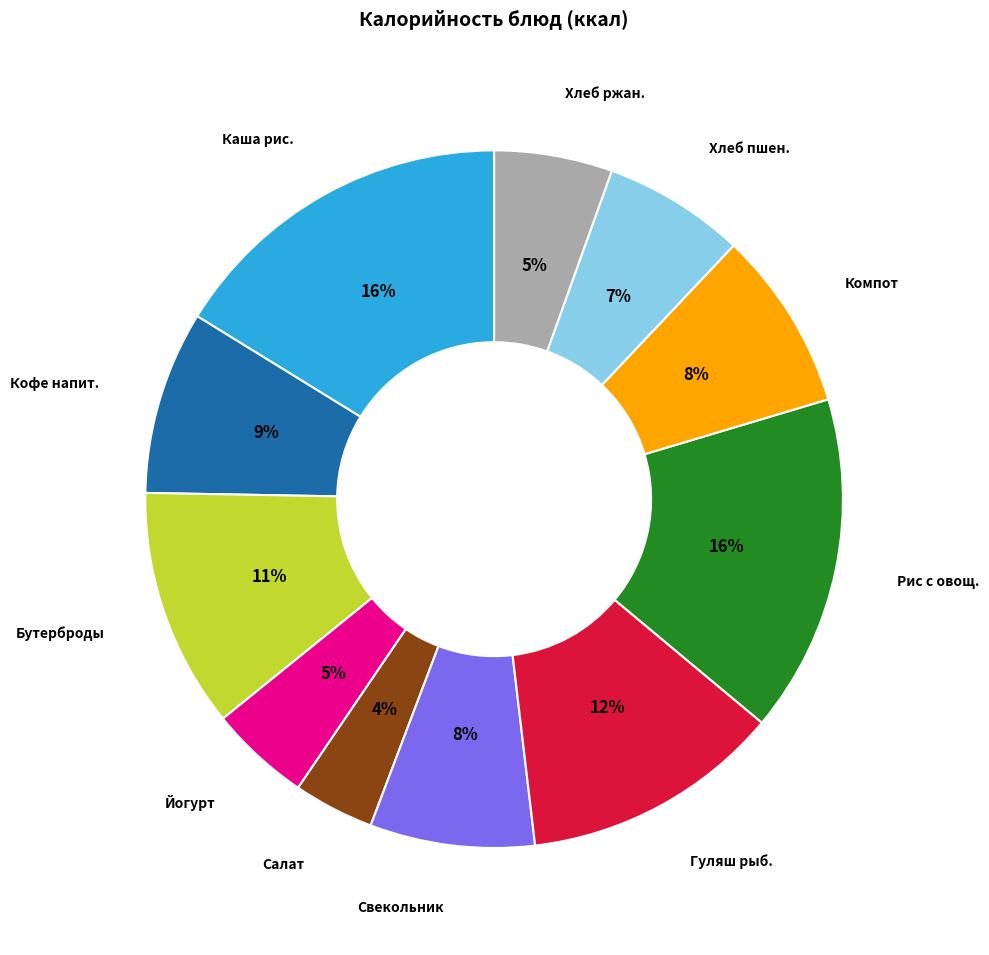

Does any single category account for the majority?

No